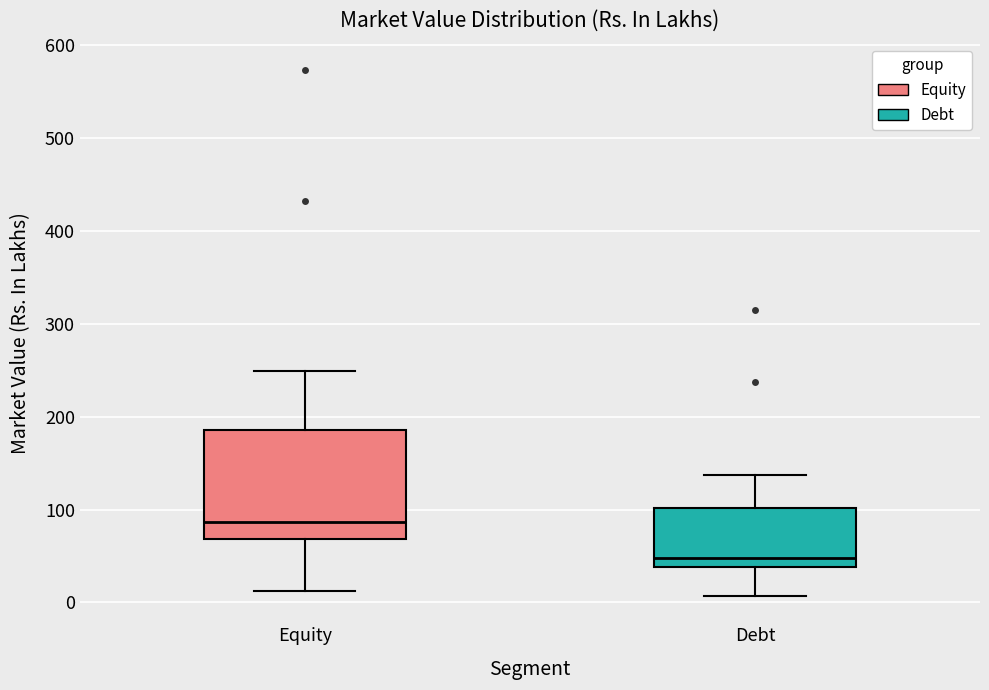

Which box is the tallest, from its lower edge to its upper edge?

Equity